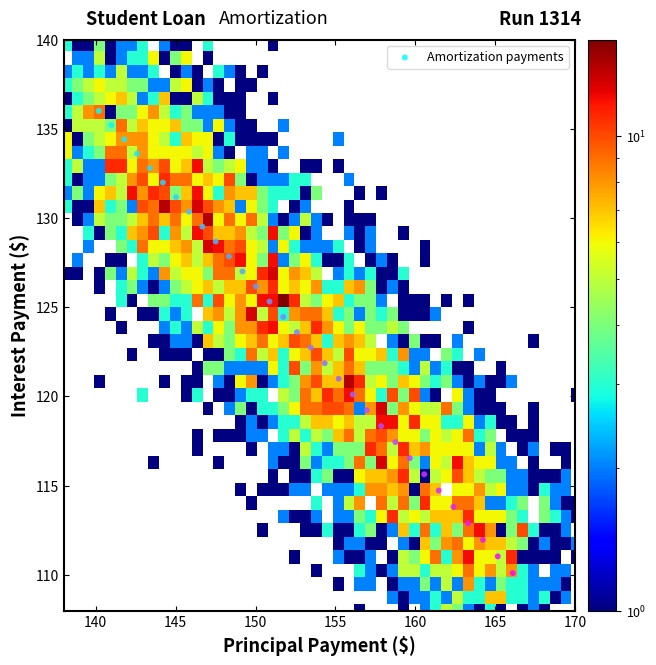

What is the range of Y values (max minus min)?

25.9